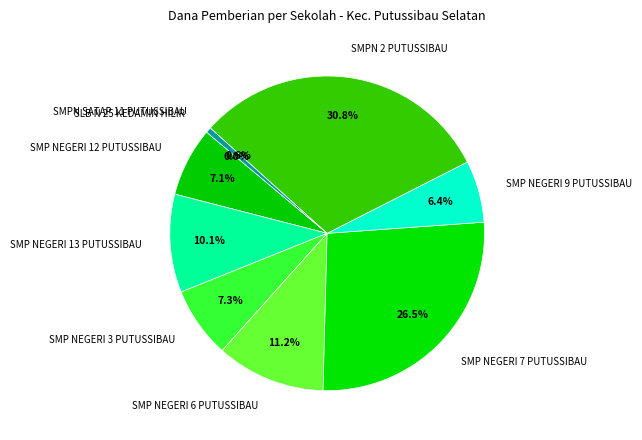

How many slices are in this pie chart?

9